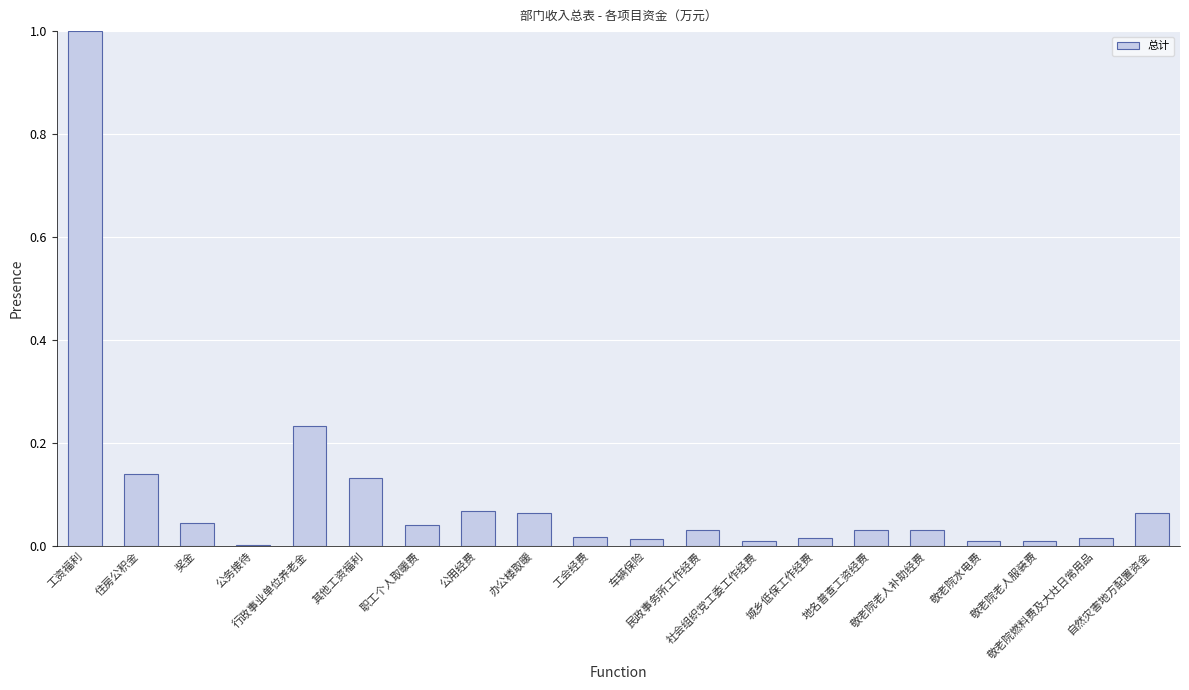

What is the greatest value displayed?

1.0